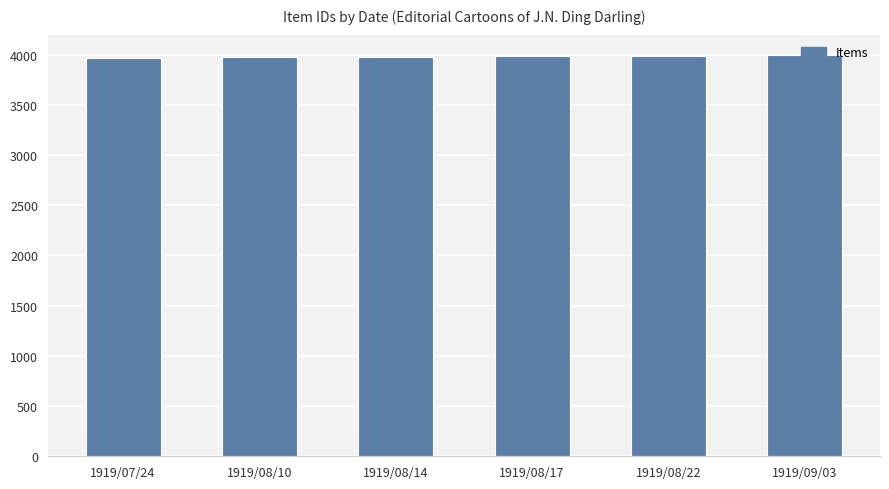

Is it true that the value at 1919/08/22 is 3990?

True